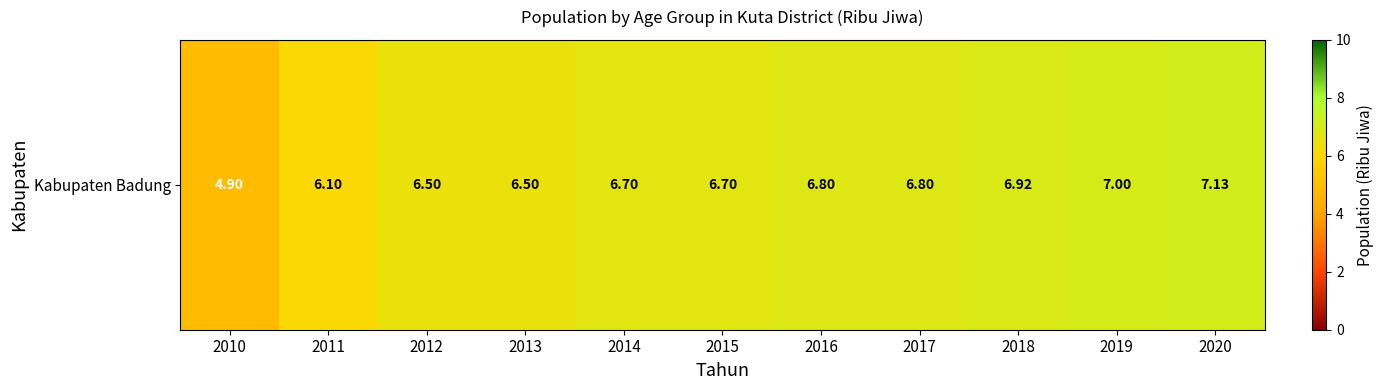

How many categories are shown in the chart?

11